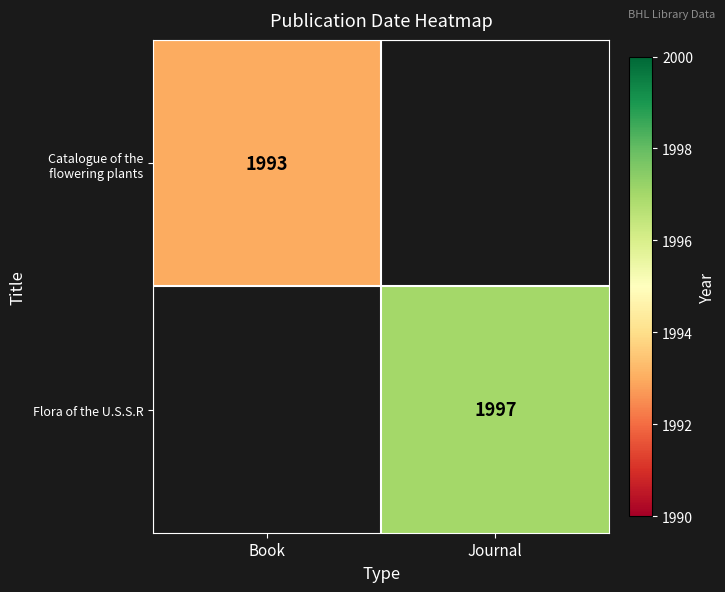

The value of Catalogue of the flowering plants at Book is 2836. True or false?

False